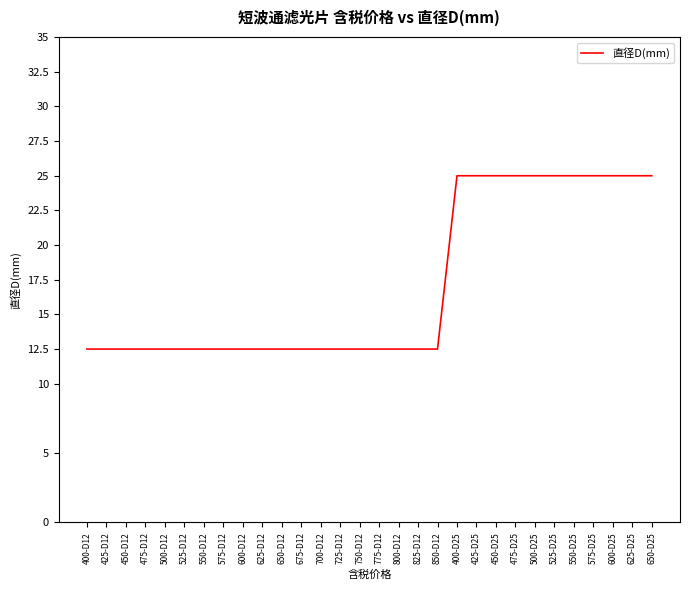

Reading right to left, transcribe all the data shown in this chart.

650-D25=25.0	625-D25=25.0	600-D25=25.0	575-D25=25.0	550-D25=25.0	525-D25=25.0	500-D25=25.0	475-D25=25.0	450-D25=25.0	425-D25=25.0	400-D25=25.0	850-D12=12.5	825-D12=12.5	800-D12=12.5	775-D12=12.5	750-D12=12.5	725-D12=12.5	700-D12=12.5	675-D12=12.5	650-D12=12.5	625-D12=12.5	600-D12=12.5	575-D12=12.5	550-D12=12.5	525-D12=12.5	500-D12=12.5	475-D12=12.5	450-D12=12.5	425-D12=12.5	400-D12=12.5